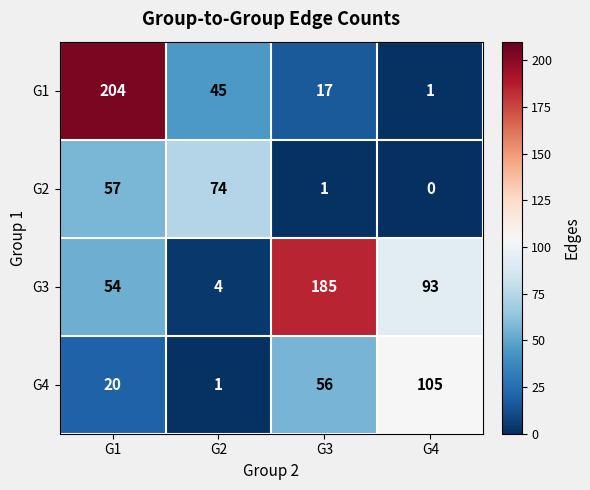

True or false: G3 has a value of 185 at G3.

True